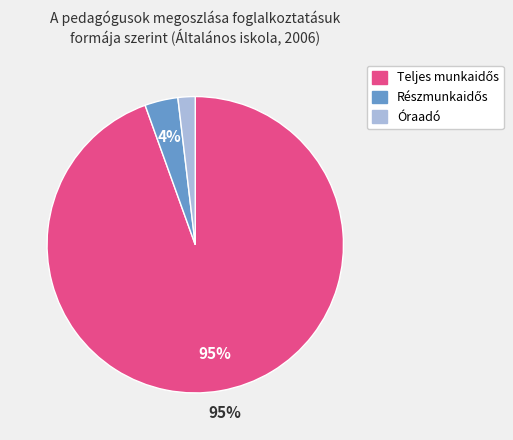

Which category has the smallest portion of the pie?

Óraadó